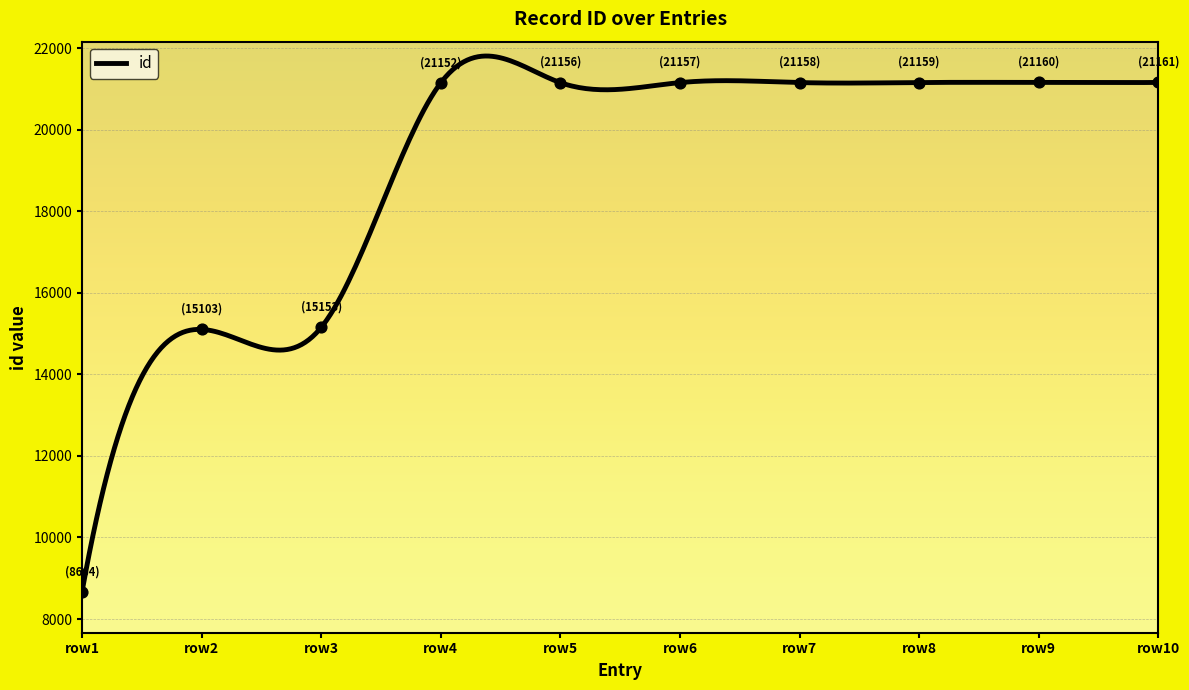

What is the maximum value for id?

21808.8